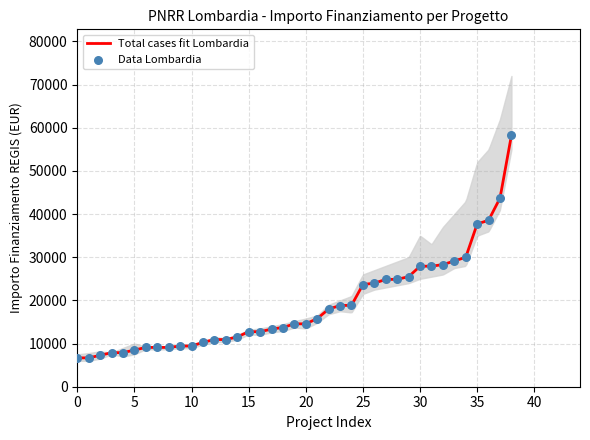

Which series has the largest total across all categories?

Total cases fit